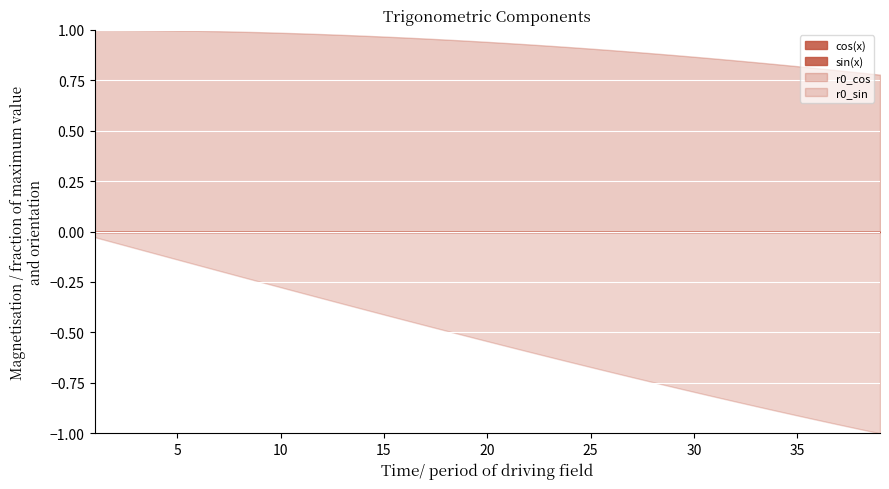

How many lines are shown in the chart?

4